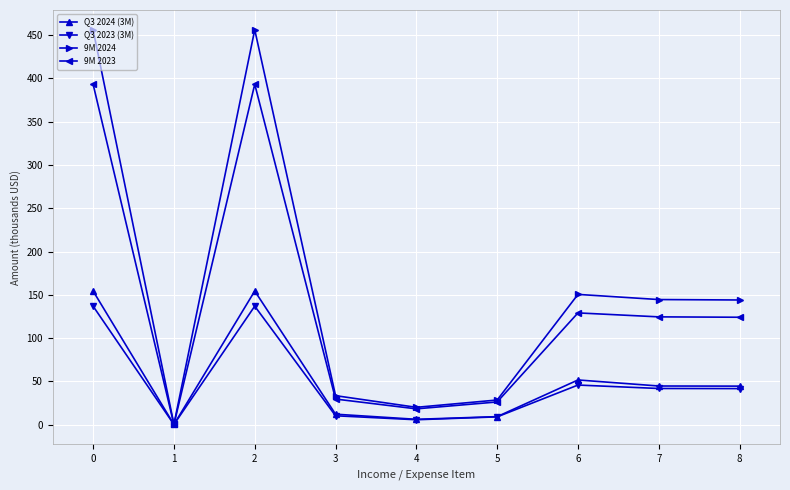

What is the sum of all Q3 2023 (3M) values?

426.9